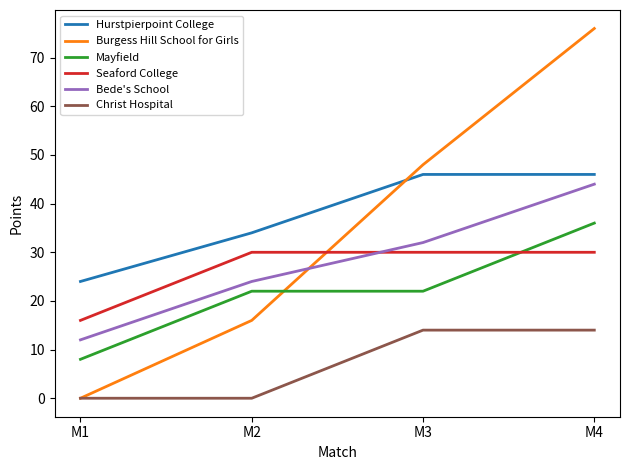

Which category has the highest value in the Burgess Hill School for Girls series?

M4